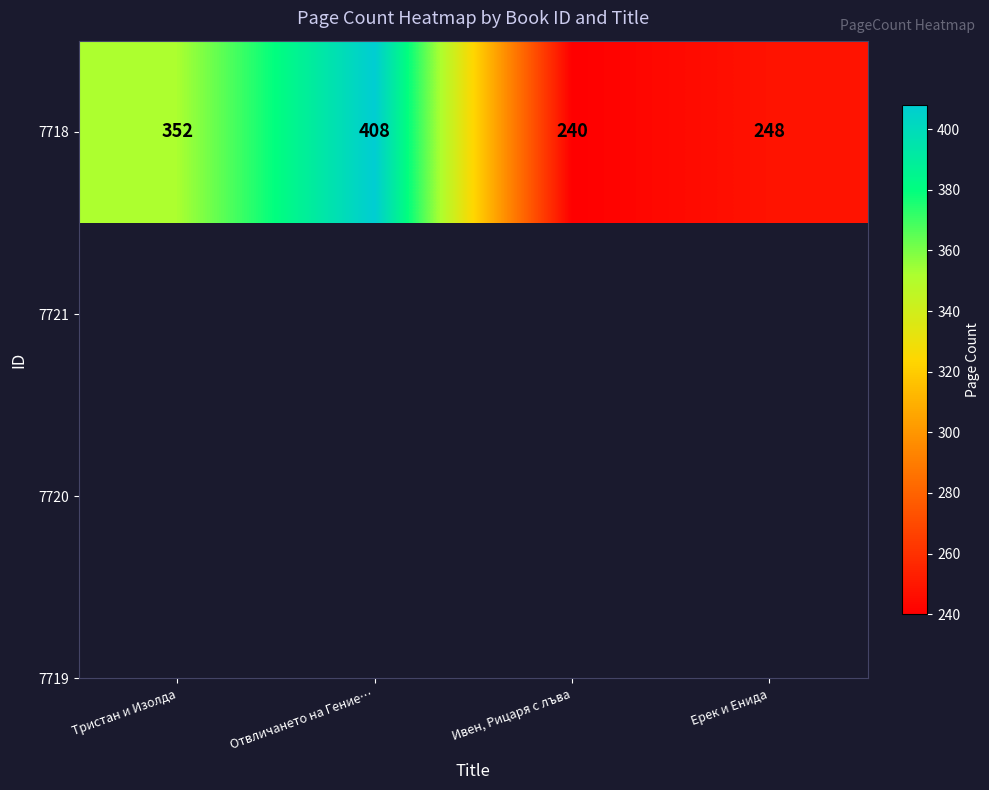

Between Тристан и Изолда and Ивен, Рицаря с лъва, which is larger?

Тристан и Изолда